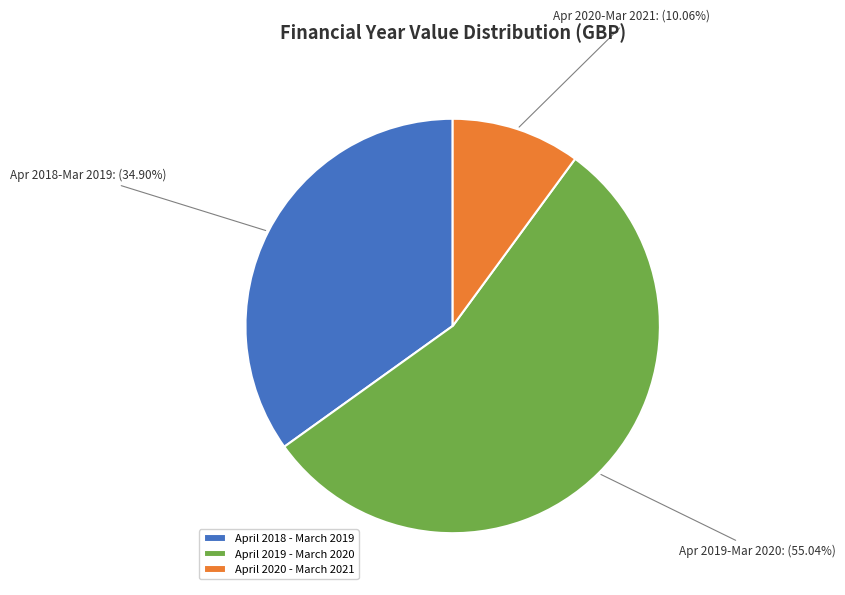

Combined, what portion of the pie is April 2019 - March 2020 and April 2020 - March 2021?

65.1%